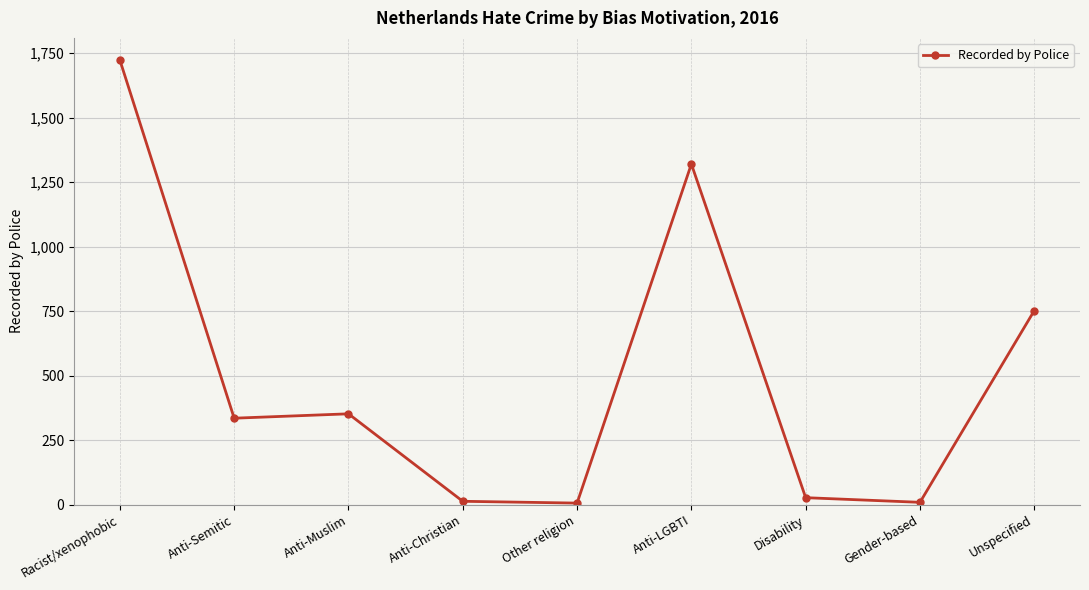

Where is the data nearest to the value 864?

Unspecified